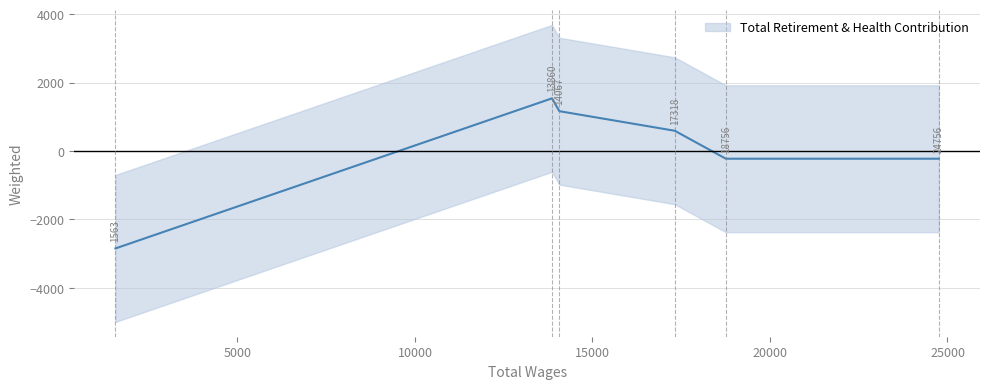

Rank the categories by value from lowest to highest.

1563.0, 24756.0, 18756.0, 17318.0, 14067.0, 13860.0